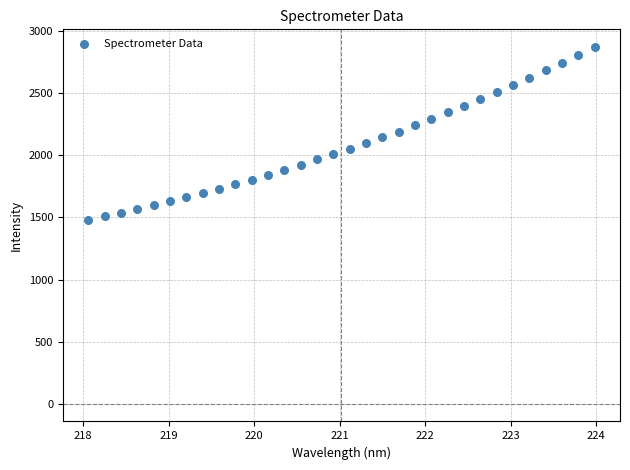

What is the range of Y values (max minus min)?

1389.2